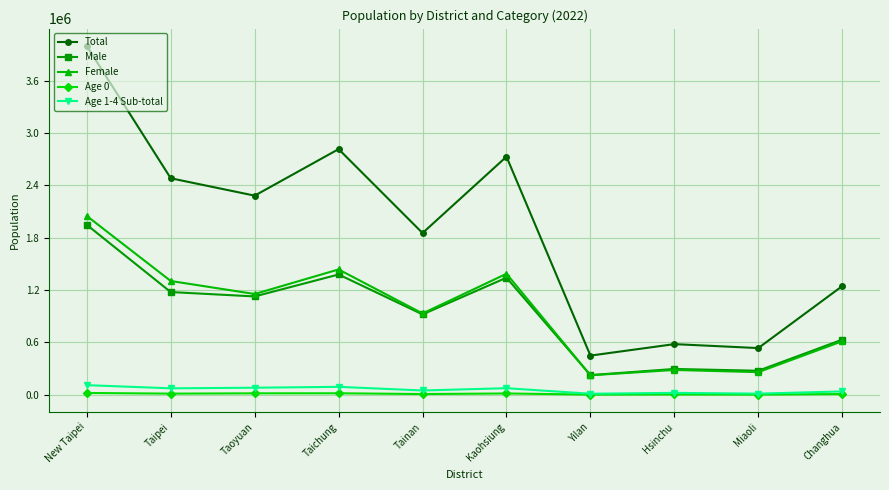

Rank the series by their maximum value, from lowest to highest.

Age 0, Age 1-4 Sub-total, Male, Female, Total